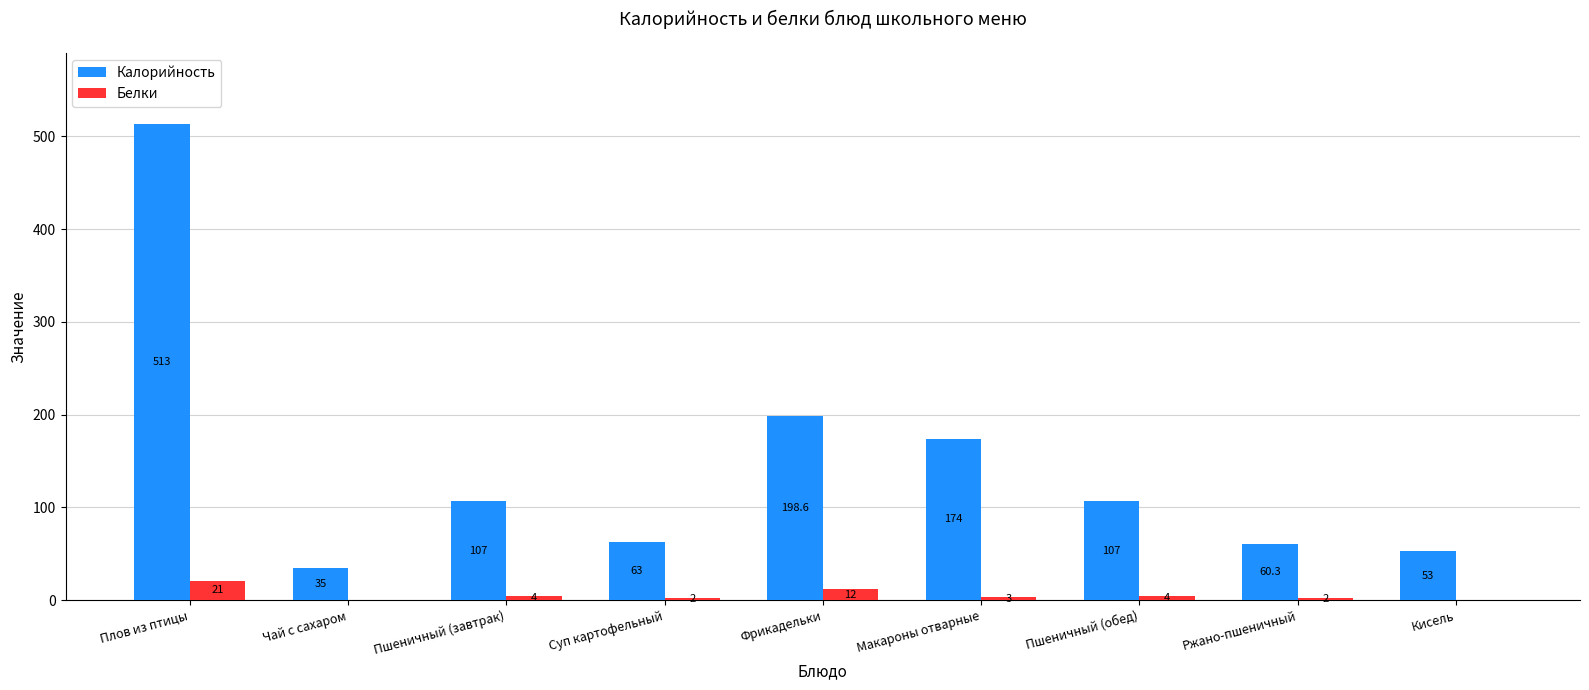

Which series changed the most between Пшеничный (обед) and Ржано-пшеничный?

Калорийность